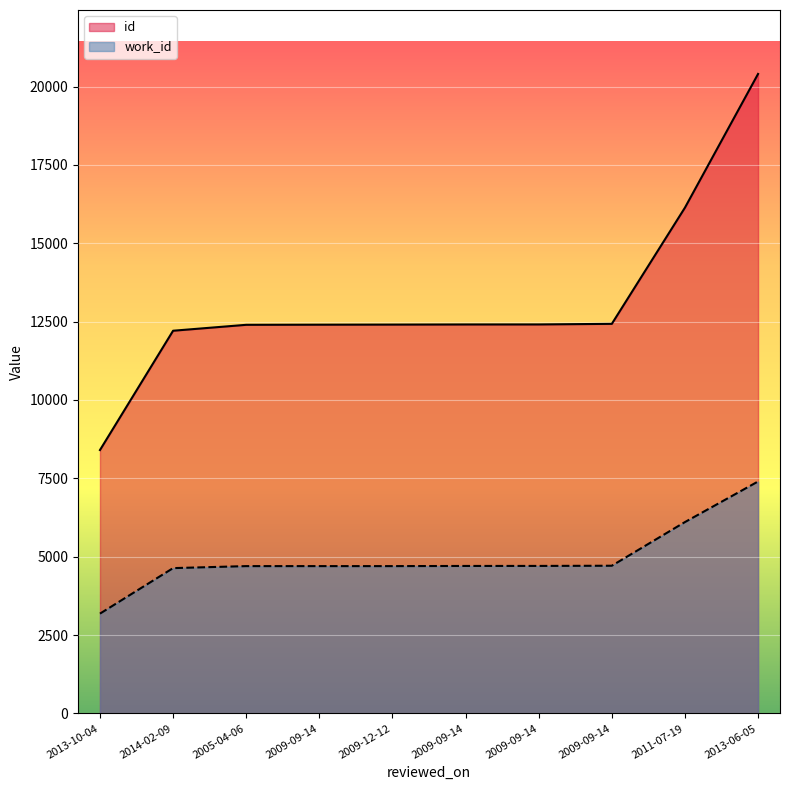

What are all the series names shown in the legend?

id, work_id